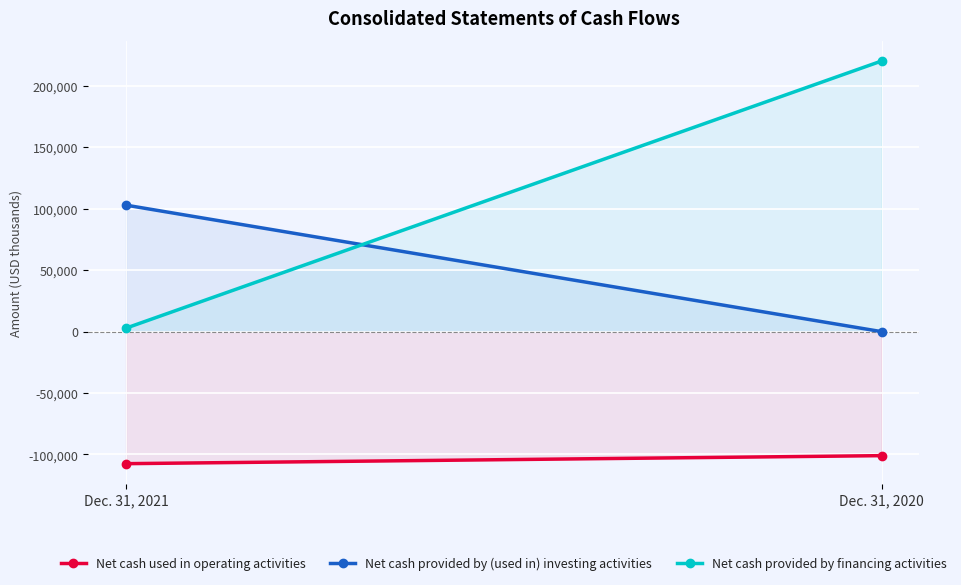

Which series has the largest range (max minus min)?

Net cash provided by financing activities